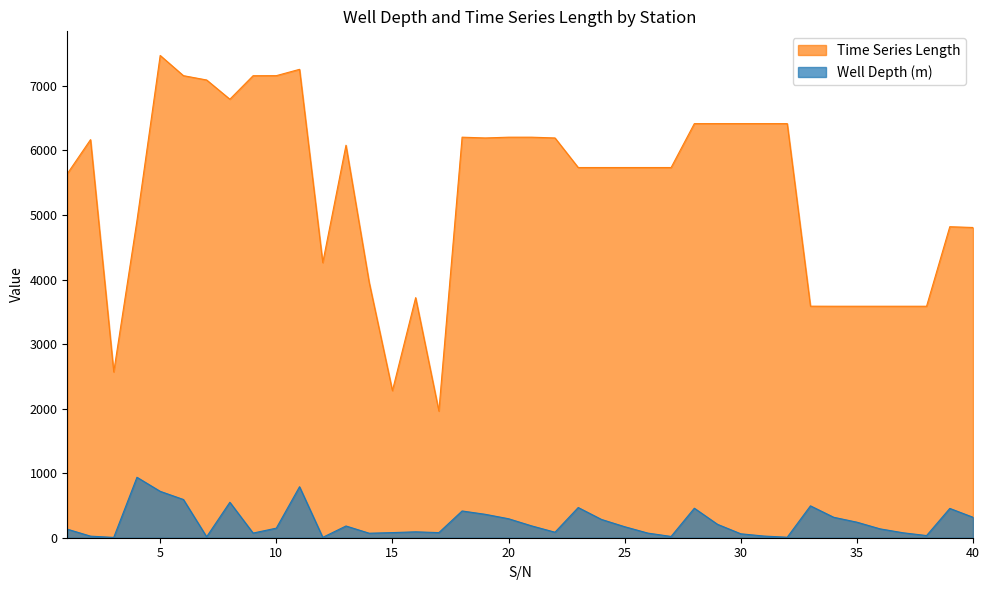

Which category has the highest value across all series?

5